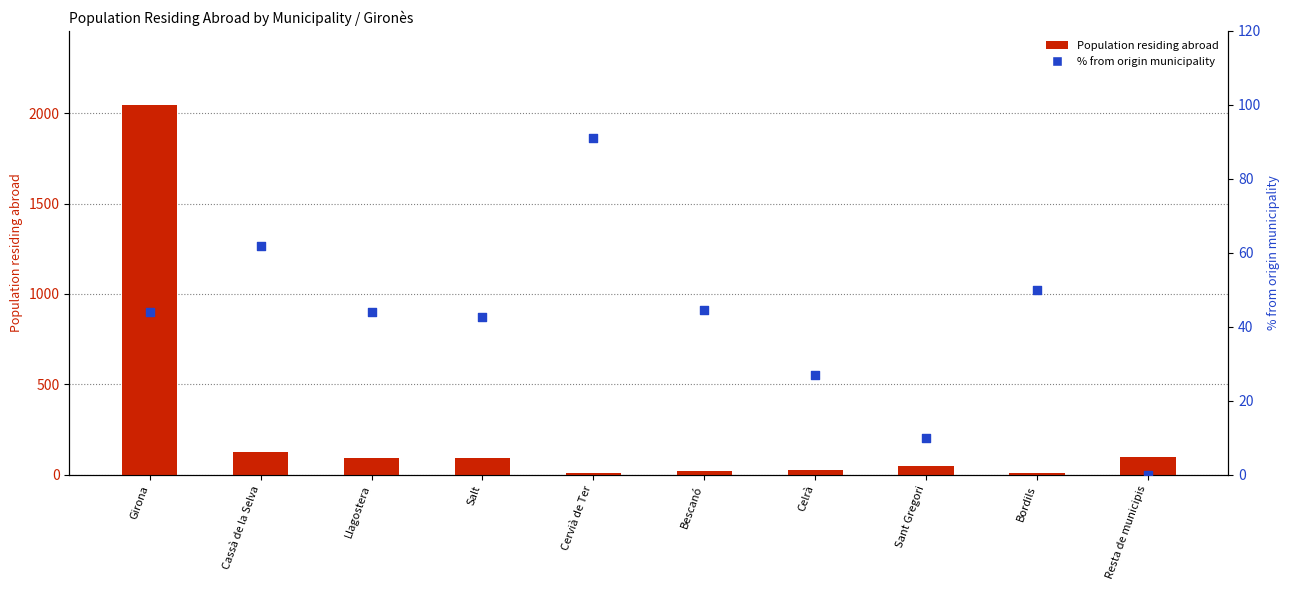

At which category is the sum across all series the highest?

Girona